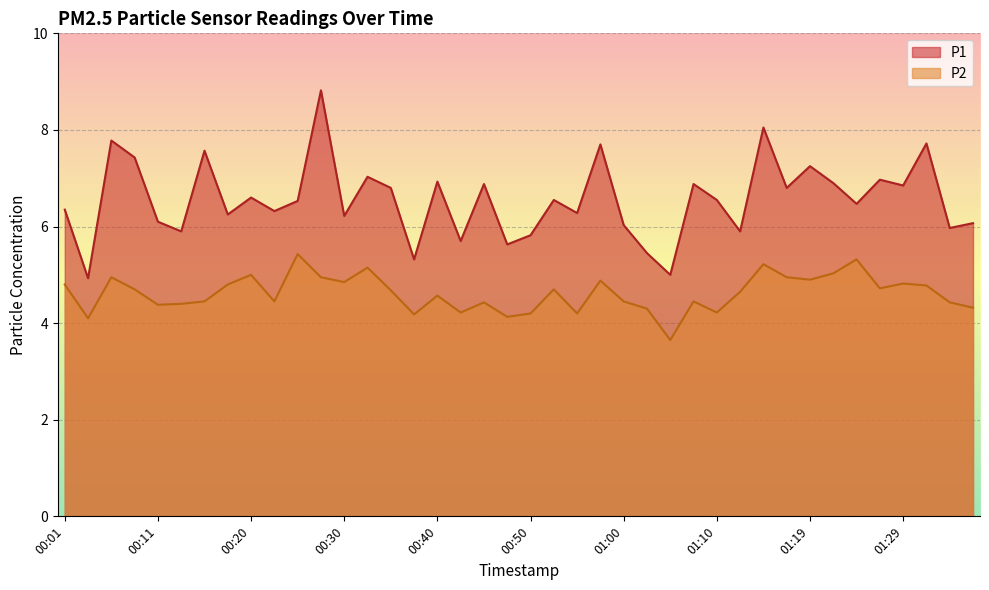

What is the highest value of the P1 series?

8.8